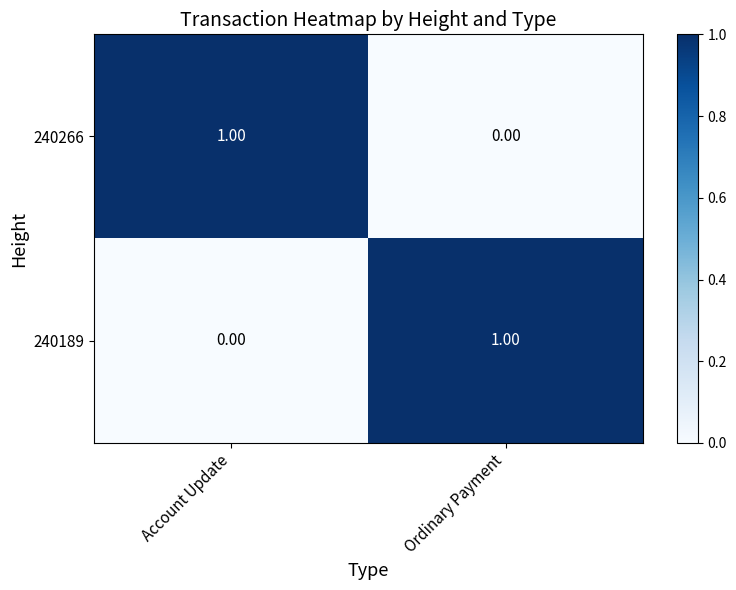

Rank the categories by 240189 value from lowest to highest.

Account Update, Ordinary Payment